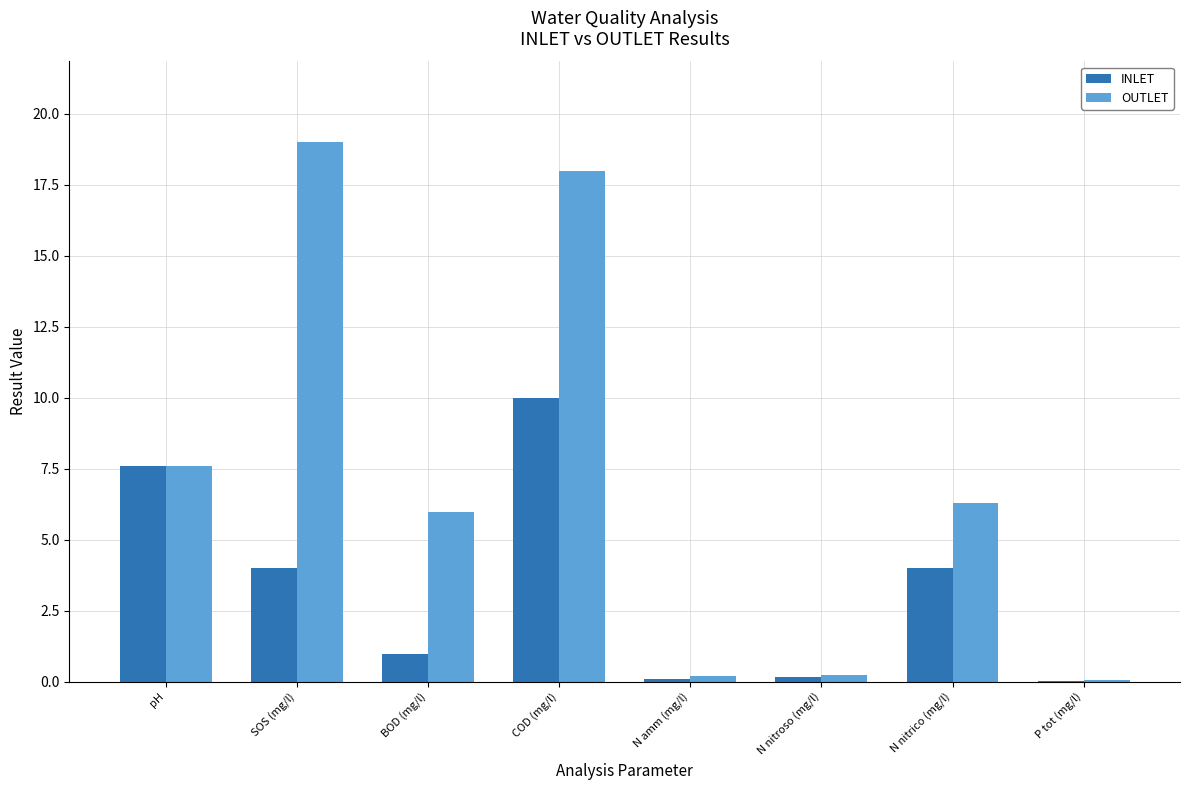

What is the total value across all series at N nitrico (mg/l)?

10.3